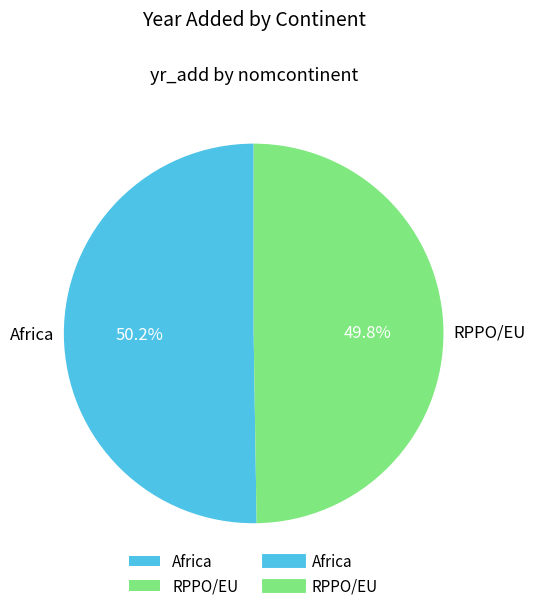

To the nearest percent, what percentage of the pie is RPPO/EU?

50%